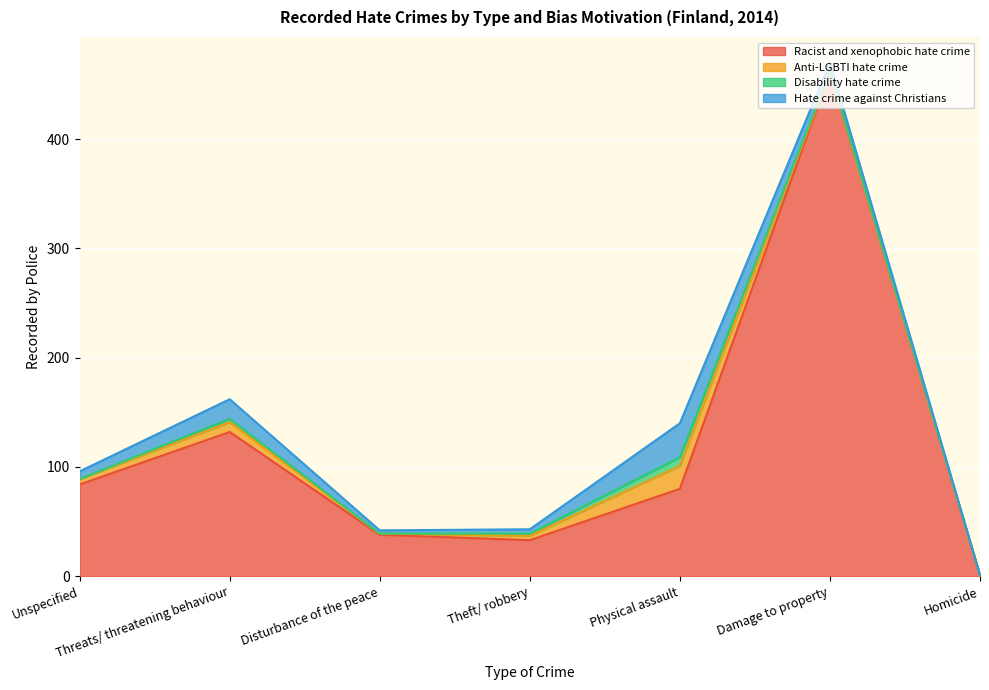

How many values in Disability hate crime are above zero?

4